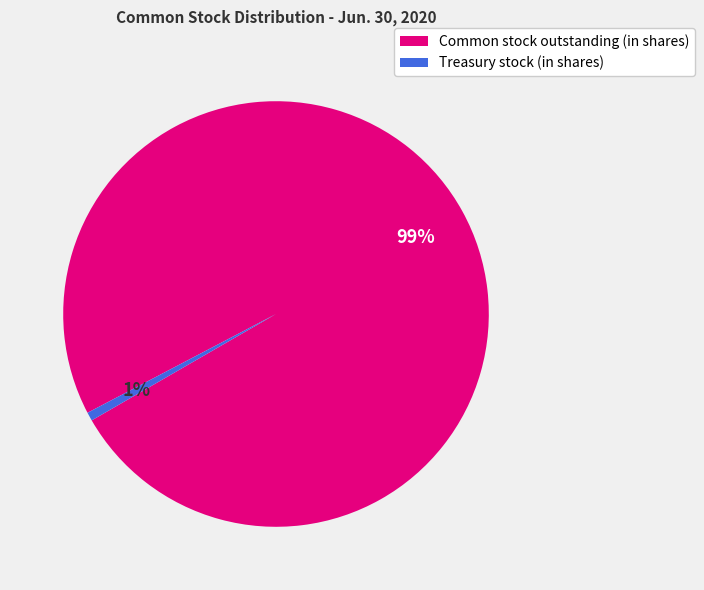

Which has a higher value, Common stock outstanding (in shares) or Treasury stock (in shares)?

Common stock outstanding (in shares)